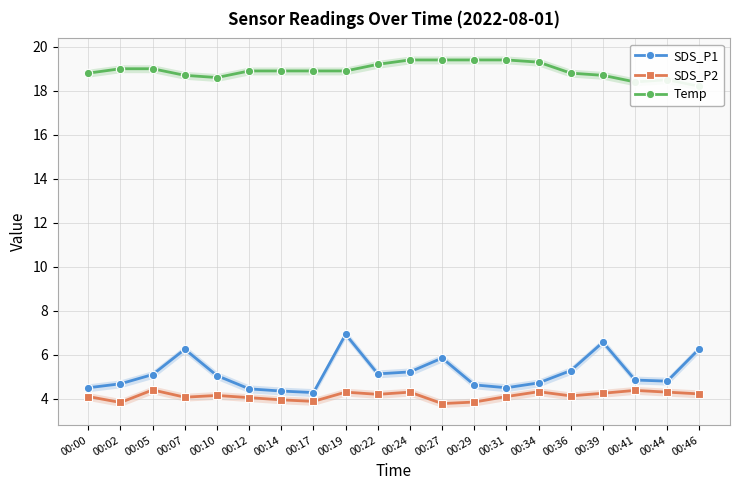

What is the value of the Temp point at the 18th from the left?

18.4